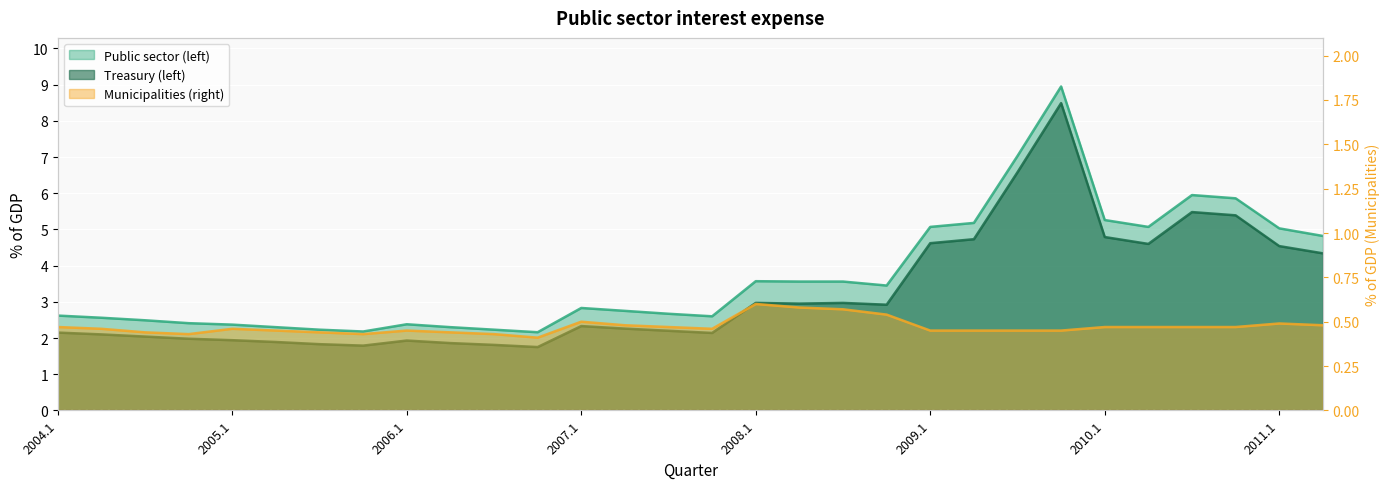

True or false: Public sector (left) has a value of 3.6 at 2008.1.

True